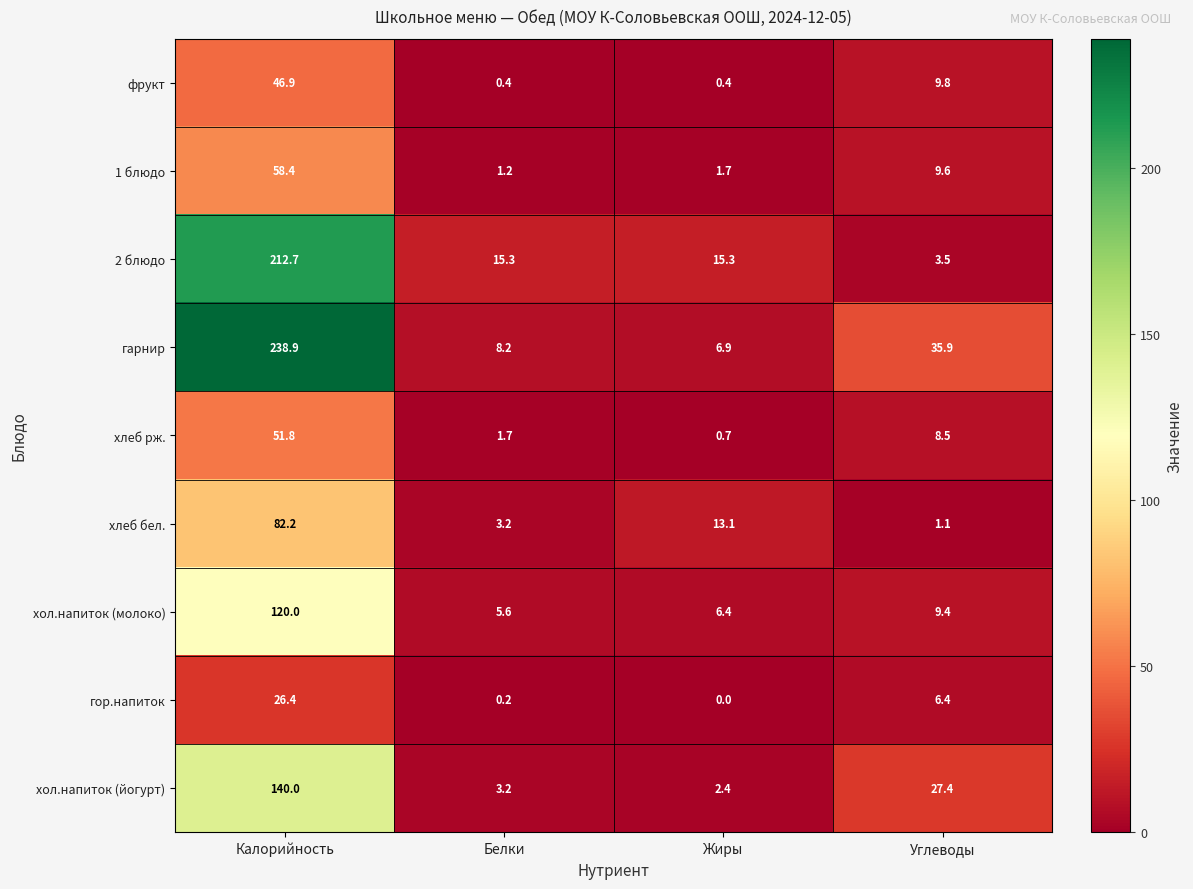

Which series has the largest range (max minus min)?

гарнир